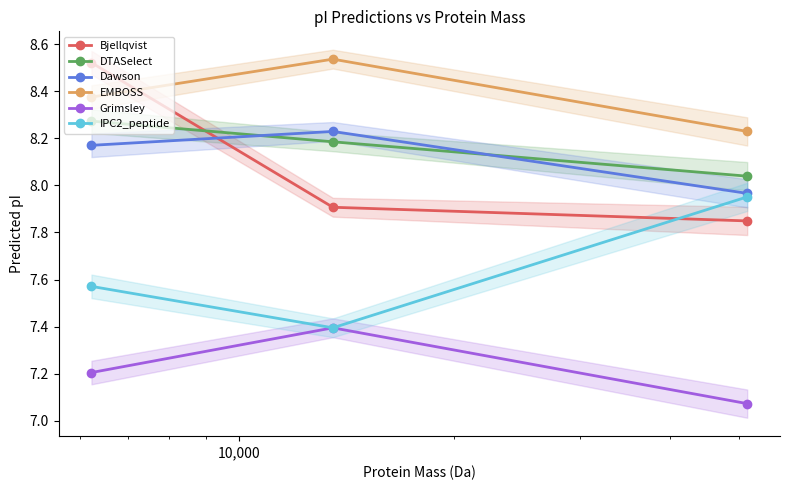

What is the value of the Grimsley point at the 1st from the left?

7.2